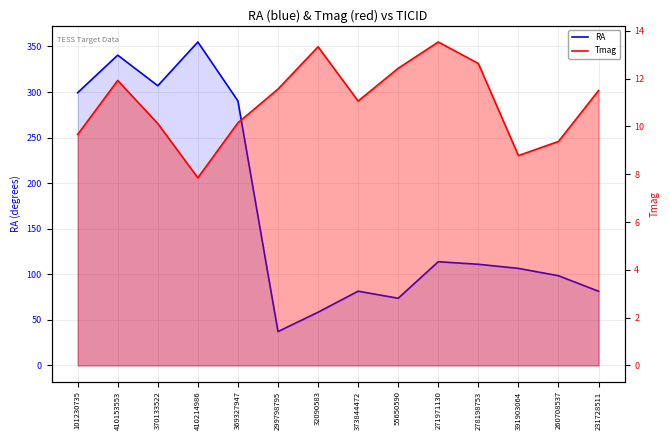

At which category is the sum across all series the highest?

410214986